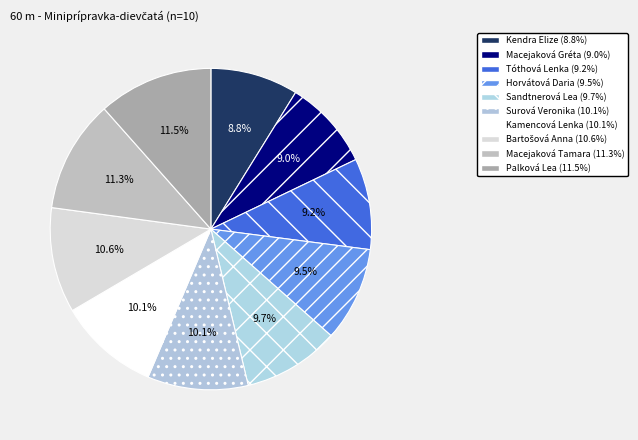

What is the largest slice in the pie chart?

Palková Lea